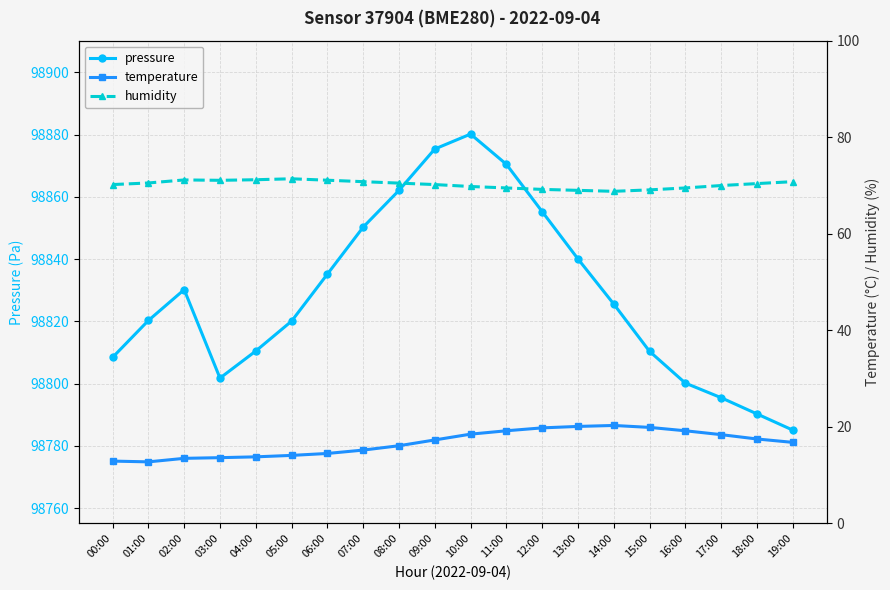

Which series has the largest range (max minus min)?

pressure